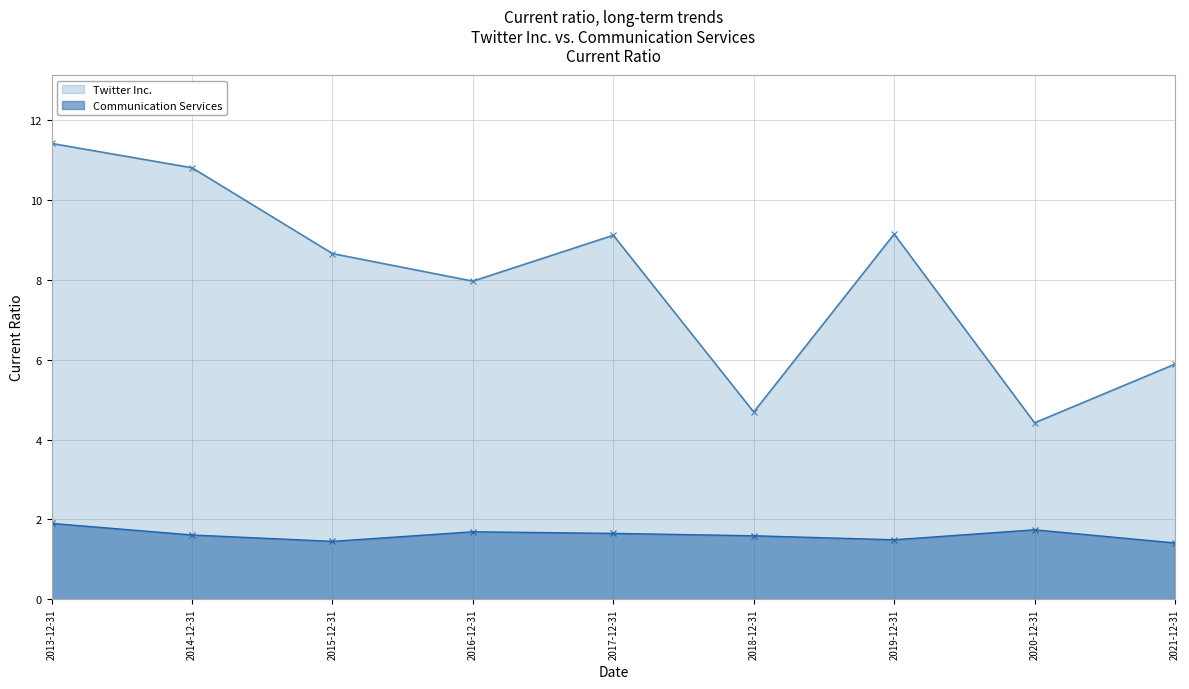

List the series in order of their peak value, highest first.

Twitter Inc., Communication Services